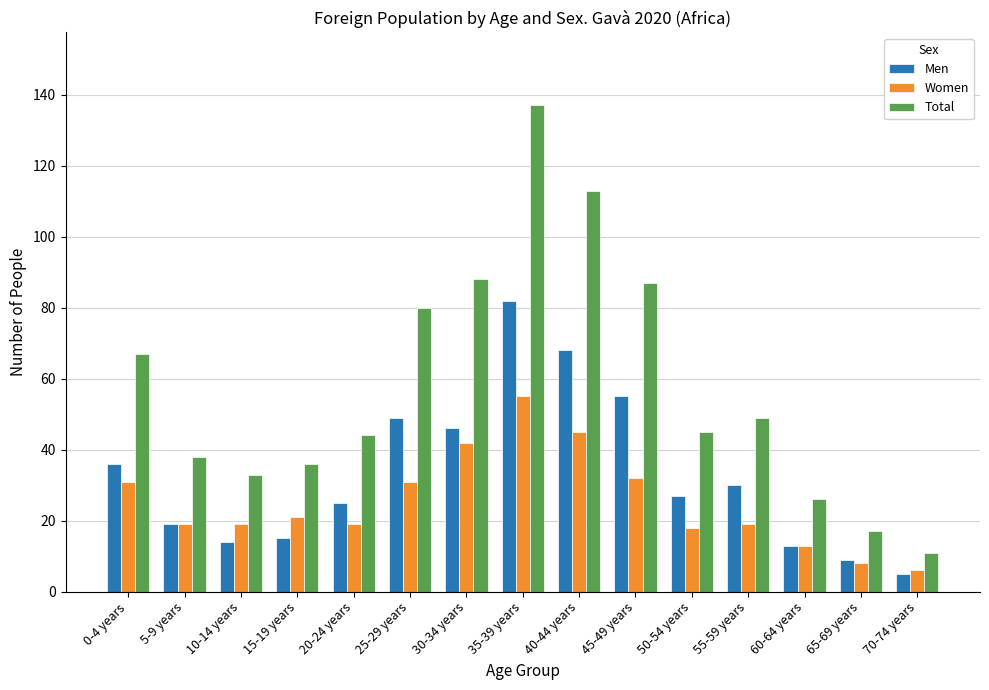

Which series has the widest spread of values?

Total